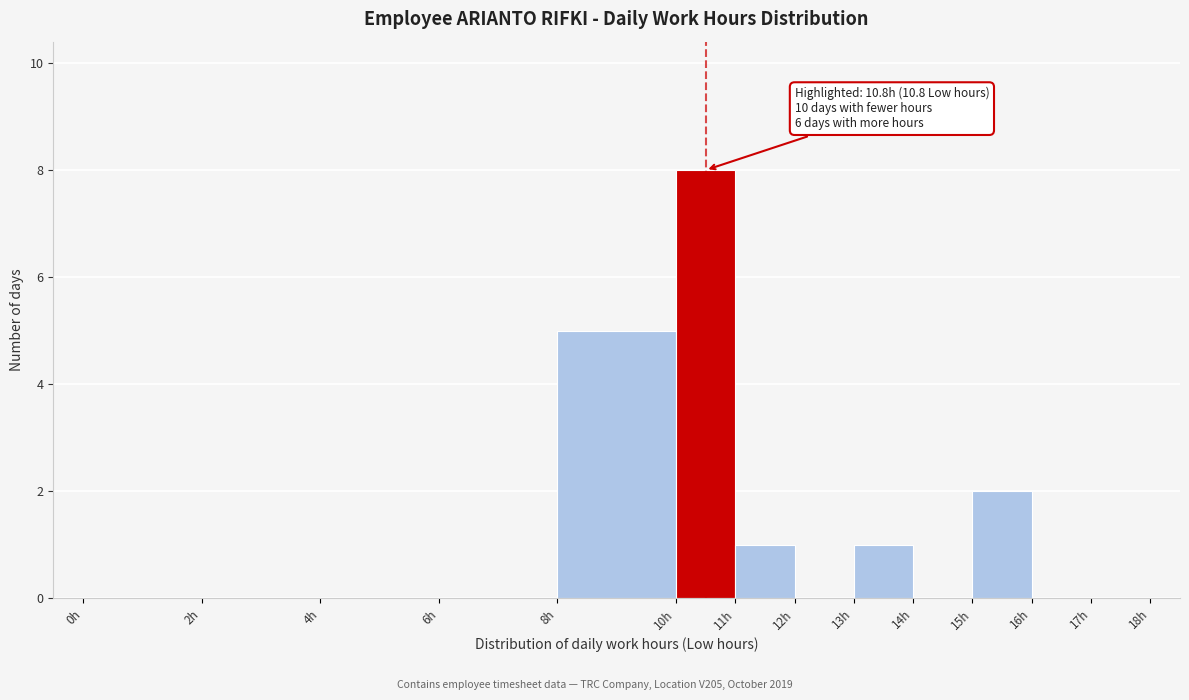

Over which range of the x-axis is the bar tallest?

10 to 11